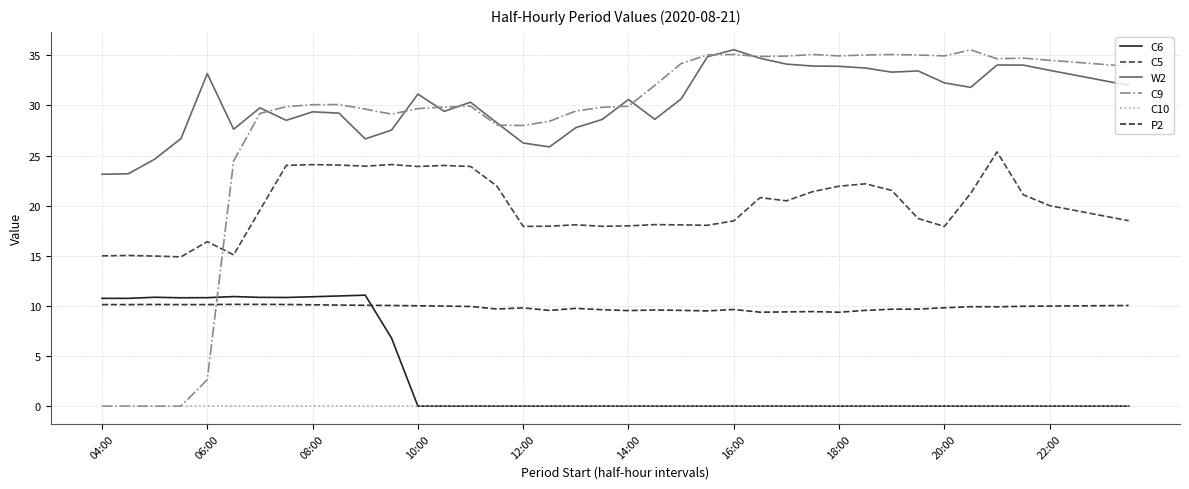

Count the number of categories in the chart.

40